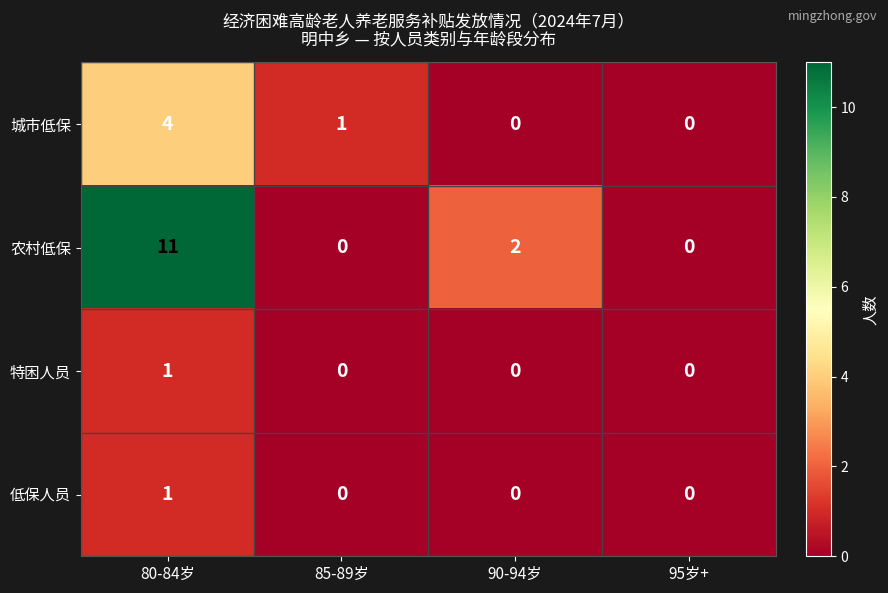

Reading left to right, extract all data points from this chart.

城市低保: 80-84岁=4	85-89岁=1	90-94岁=0	95岁+=0
农村低保: 80-84岁=11	85-89岁=0	90-94岁=2	95岁+=0
特困人员: 80-84岁=1	85-89岁=0	90-94岁=0	95岁+=0
低保人员: 80-84岁=1	85-89岁=0	90-94岁=0	95岁+=0